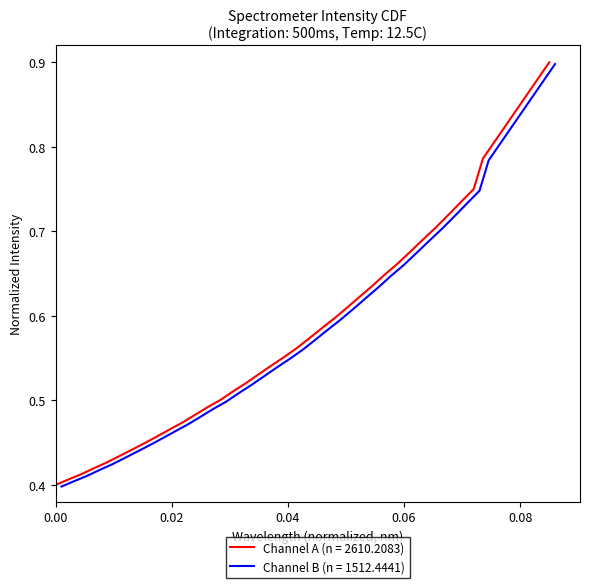

True or false: there are more than 1 points higher than both neighbors.

False